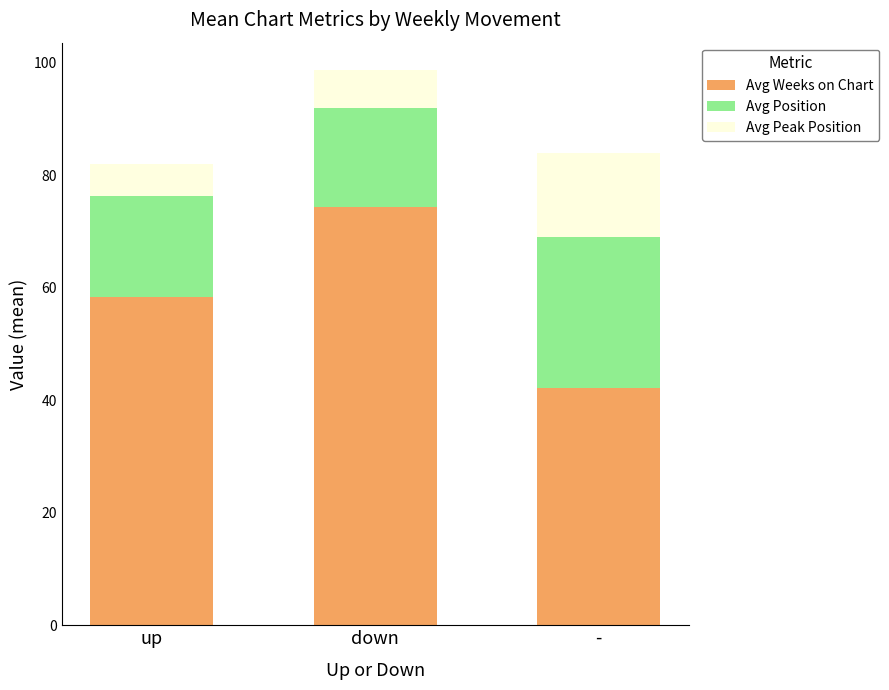

What is the lowest value of the Avg Weeks on Chart series?

42.2